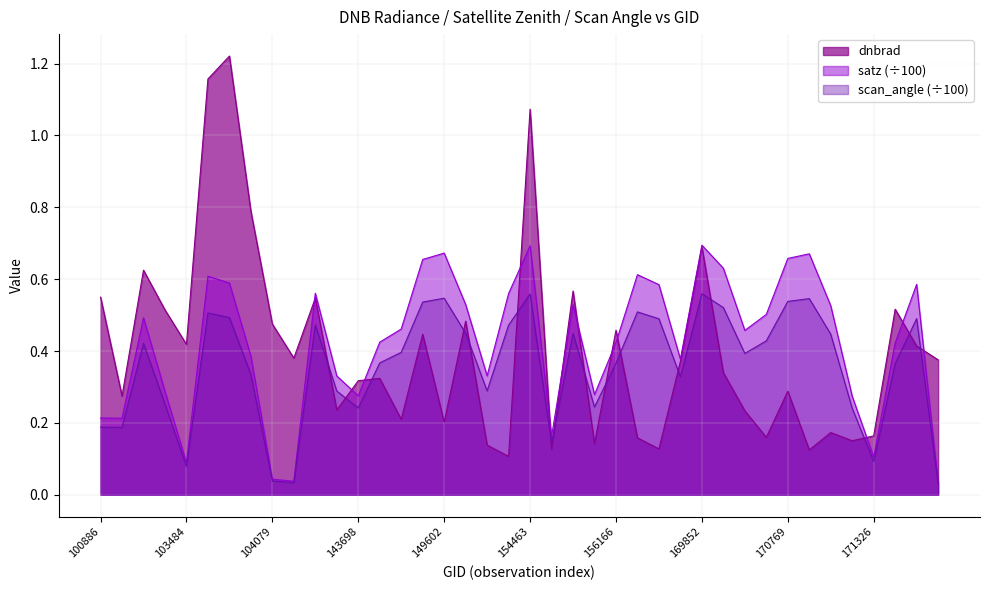

Which series has the largest range (max minus min)?

dnbrad